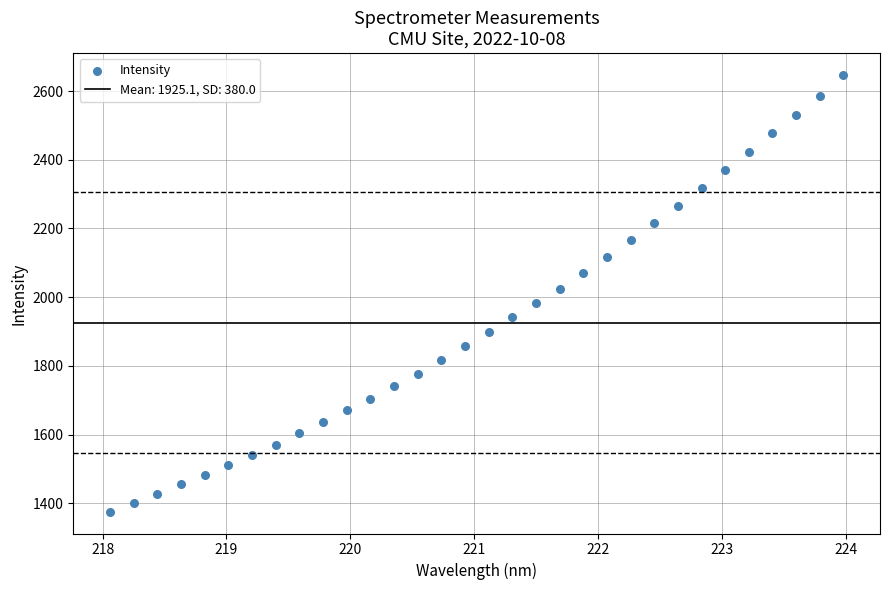

What is the range of X values (max minus min)?

5.9